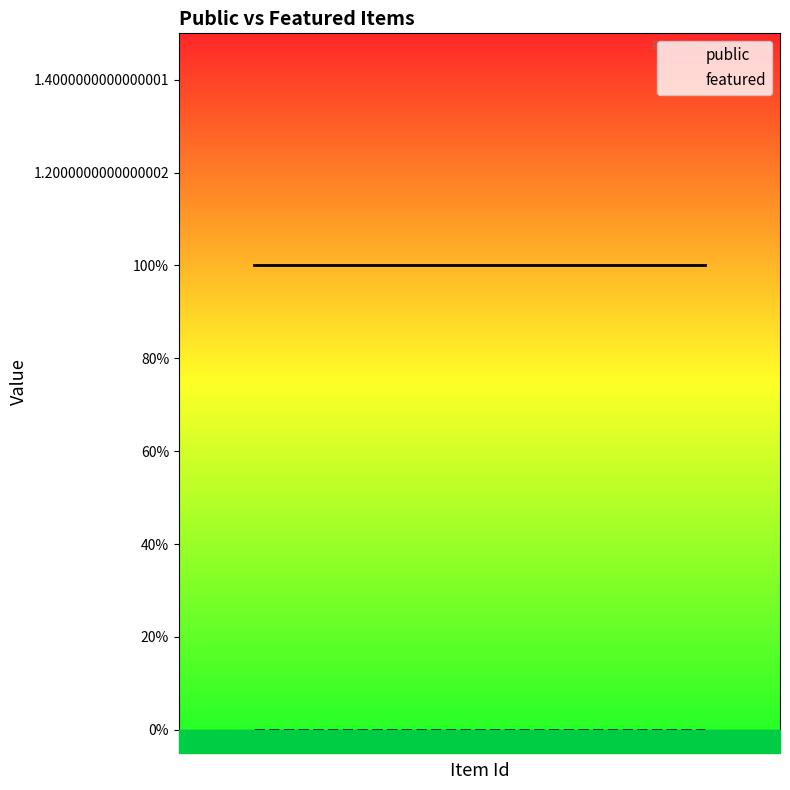

At how many categories does at least one series exceed 0?

4